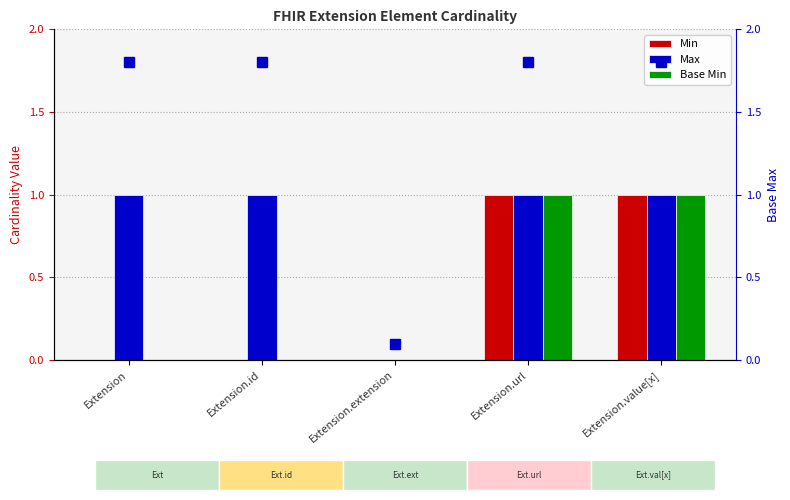

What is the difference between the second highest and minimum values in the Max series?

1